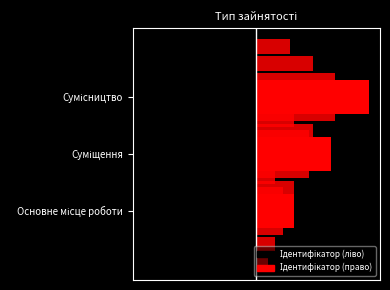

List the series in order of their overall mean, highest first.

Ідентифікатор (право), Ідентифікатор (ліво)